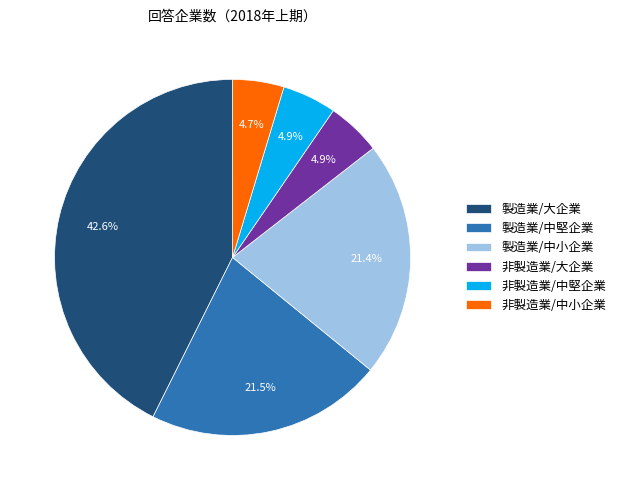

To the nearest percent, what is the difference between the 製造業/中堅企業 and 製造業/大企業 slice percentages?

21%